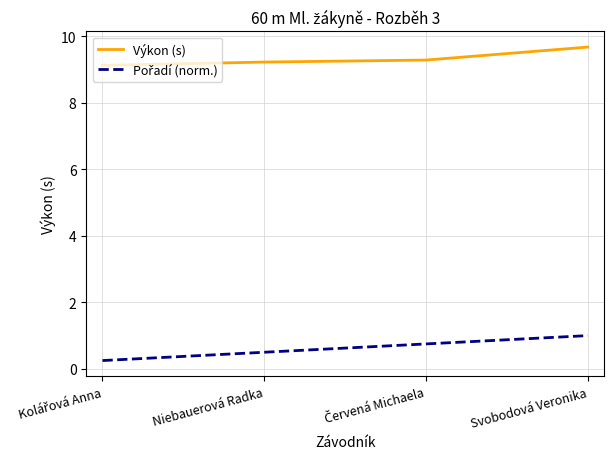

Which label corresponds to the largest value in the chart?

Svobodová Veronika